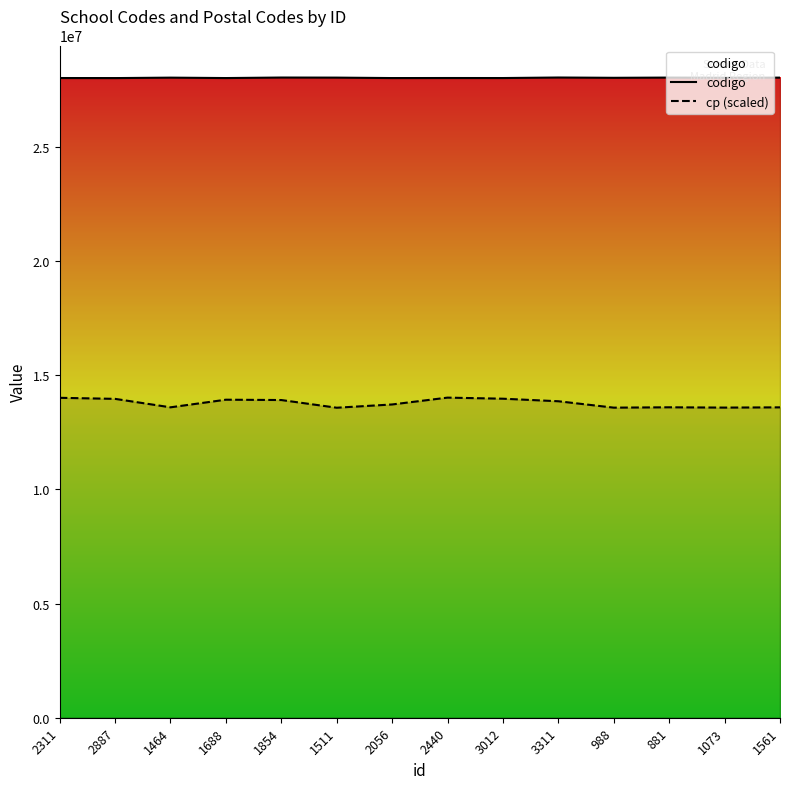

What is the approximate value of codigo at 2887?

28000522.0